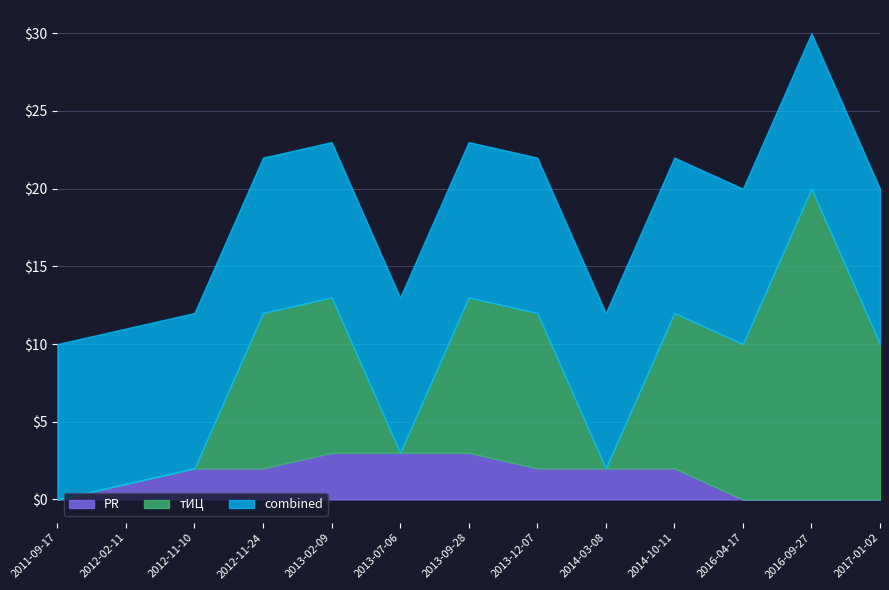

What is the total value across all series at 2016-09-27?

30